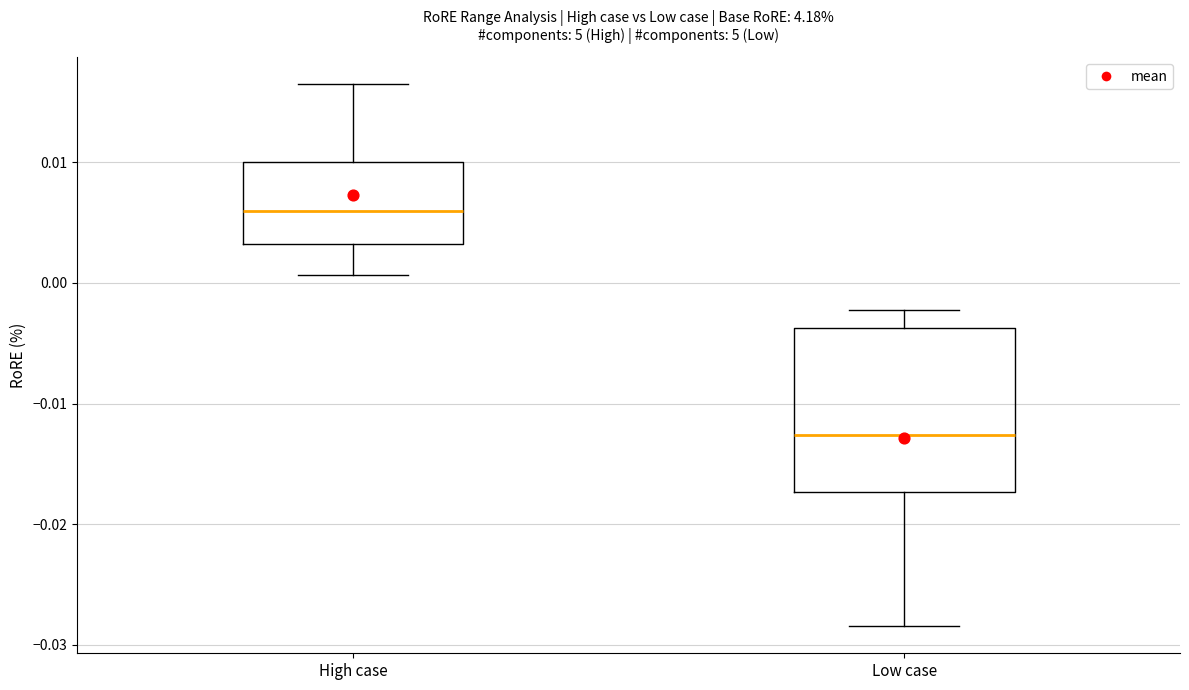

Comparing the boxes themselves (not the whiskers), which one is the tallest?

Low case